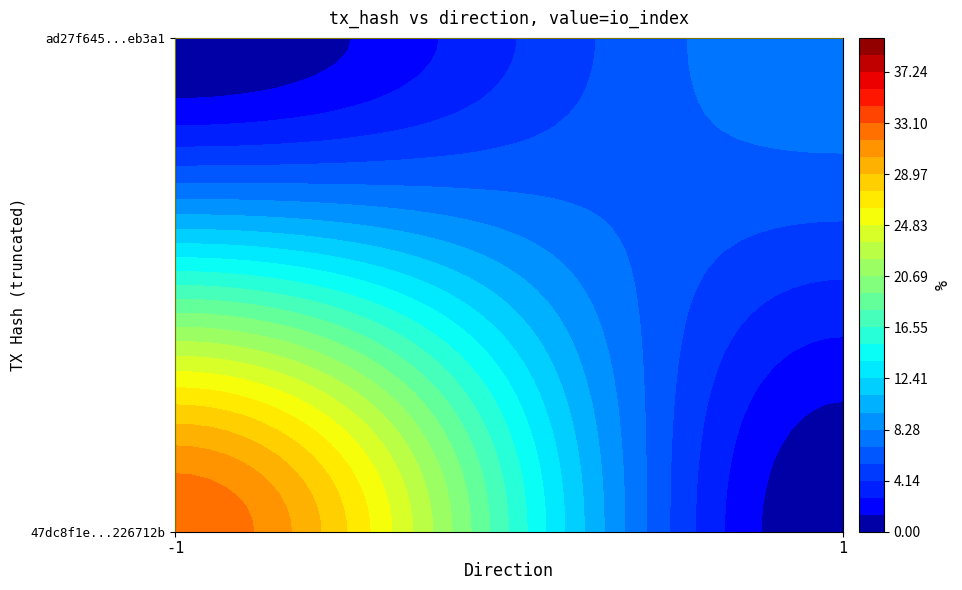

Reading left to right, list all the values displayed in this chart.

47dc8f1e500fe9b40264e50a62617d43226712b: -1	33
ad27f645fca23109832151417652364e48eb3a1: 1	8